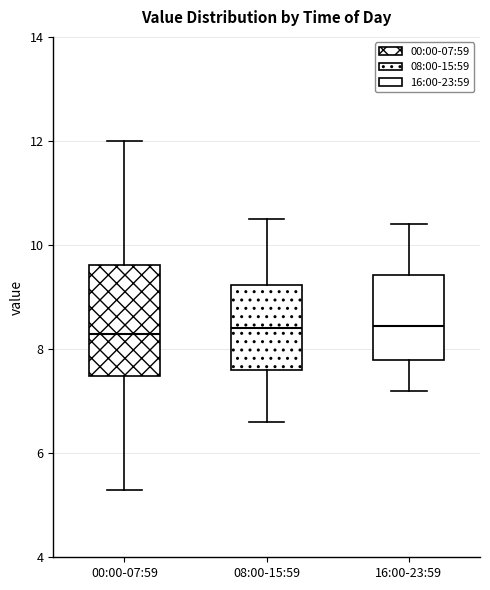

Reading left to right, transcribe this box plot: for each box, give where its median line is, the range the box spans, and where its two whiskers end, as read against the y-axis. The values are not printed on the chart, so give them approximately, as read against the axis.

00:00-07:59: median 8.4, box 7.4 to 9.6, whiskers 5.4 to 12.0
08:00-15:59: median 8.4, box 7.6 to 9.2, whiskers 6.6 to 10.6
16:00-23:59: median 8.4, box 7.8 to 9.4, whiskers 7.2 to 10.4